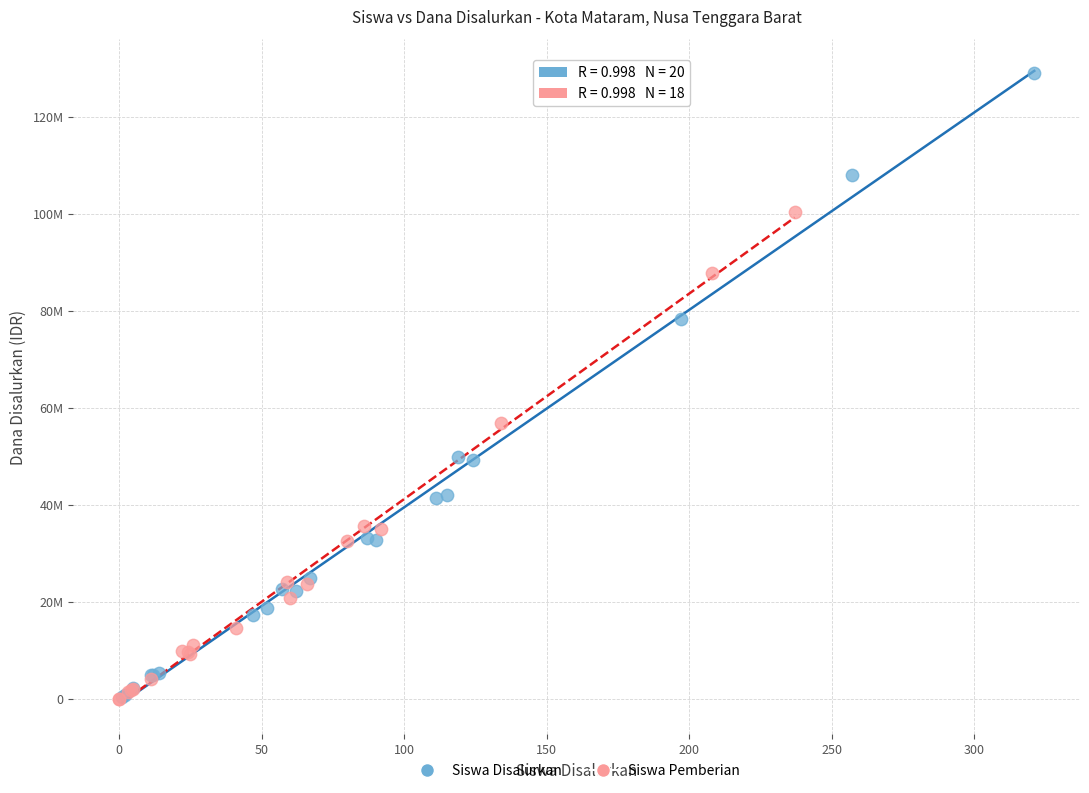

Which series reaches the maximum Y coordinate?

Siswa Disalurkan